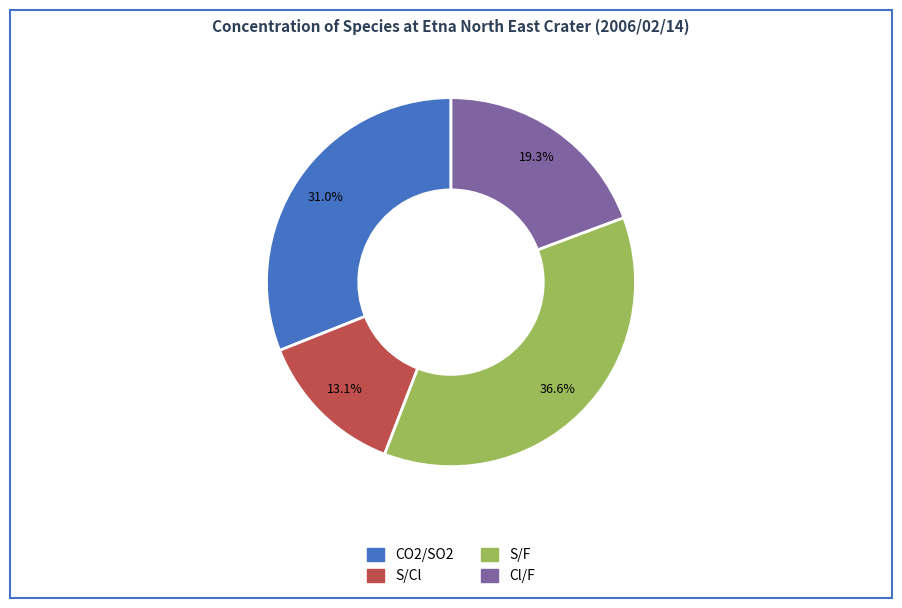

To the nearest percent, what is the average slice percentage?

25%